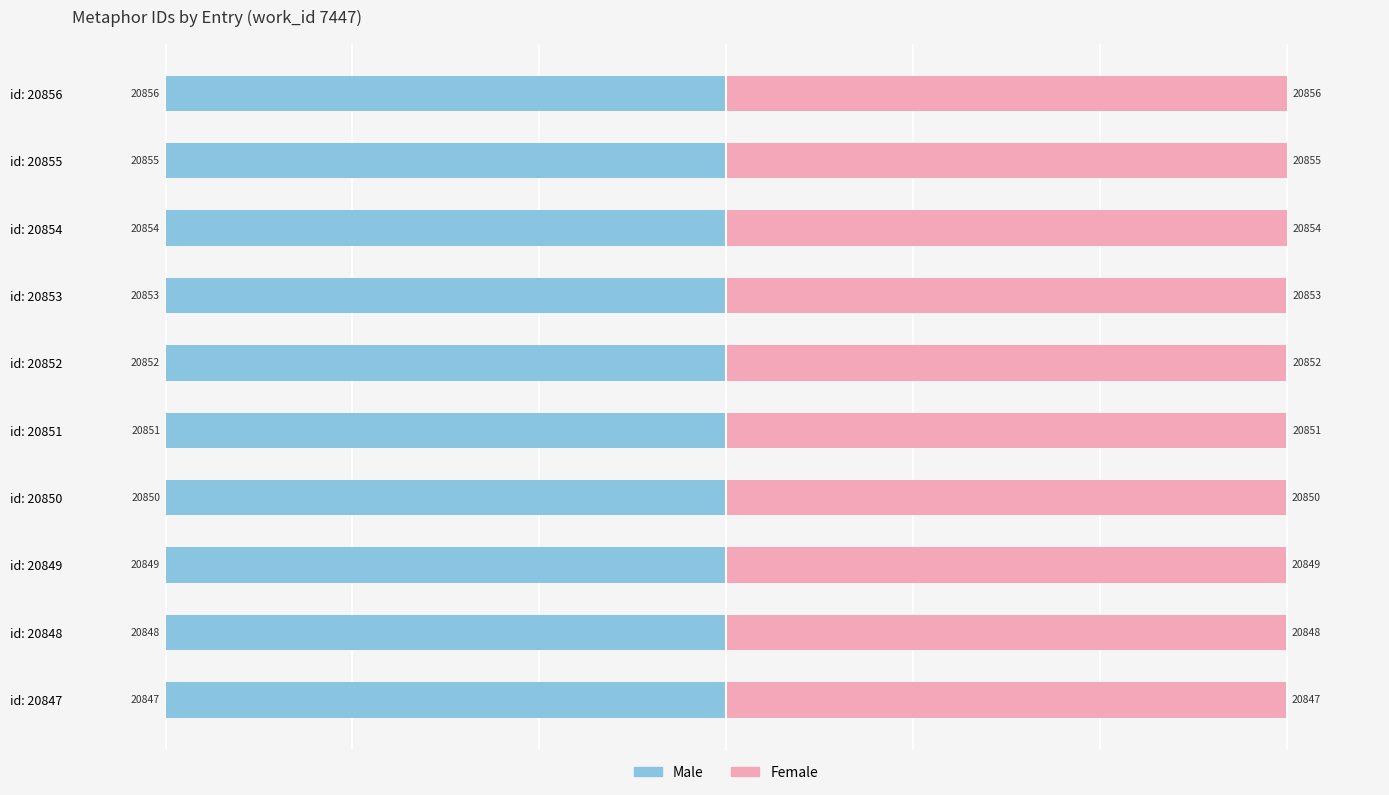

Reading right to left, list all the values displayed in this chart.

Male: 9=-30.0	8=-30.0	7=-30.0	6=-30.0	5=-30.0	4=-30.0	3=-30.0	2=-30.0	1=-30.0	0=-30.0
Female: 9=30.0	8=30.0	7=30.0	6=30.0	5=30.0	4=30.0	3=30.0	2=30.0	1=30.0	0=30.0